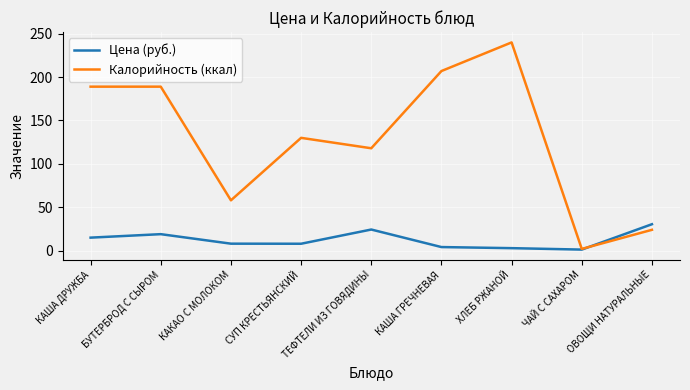

How many intersections are there between Цена (руб.) and Калорийность (ккал)?

1